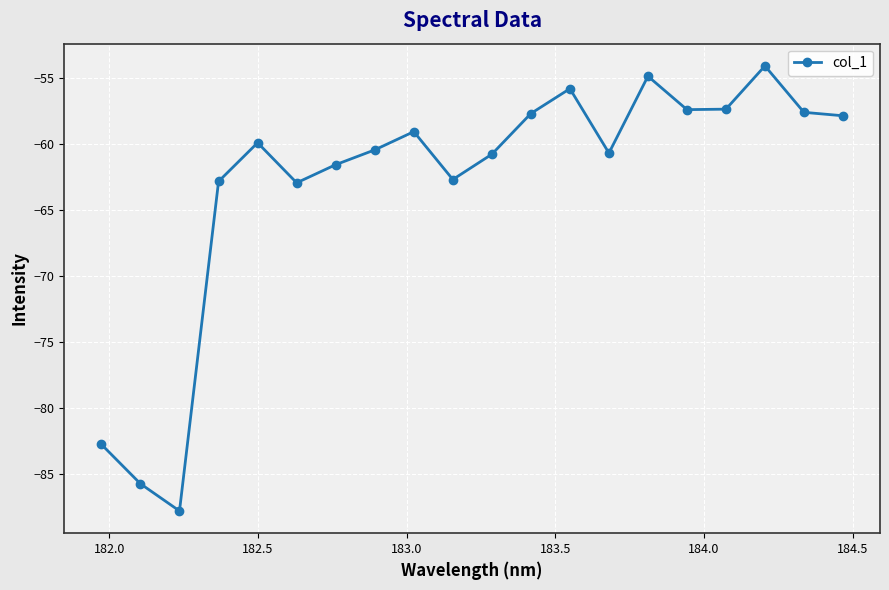

What is the smallest value displayed?

-87.8